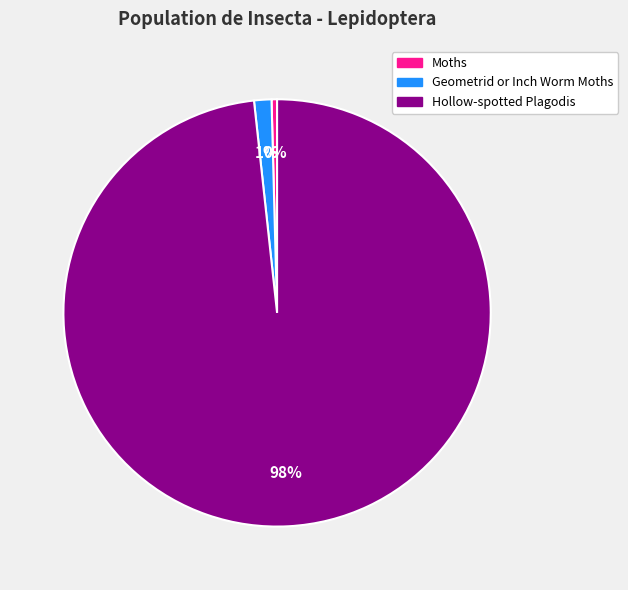

Is it true that Hollow-spotted Plagodis is 98% of the pie?

True